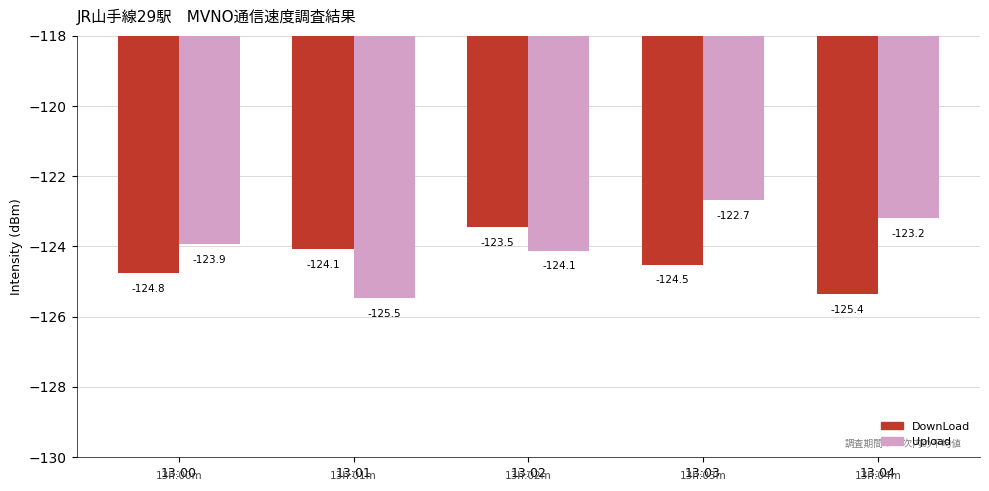

Rank the series by their average value, from lowest to highest.

DownLoad, Upload